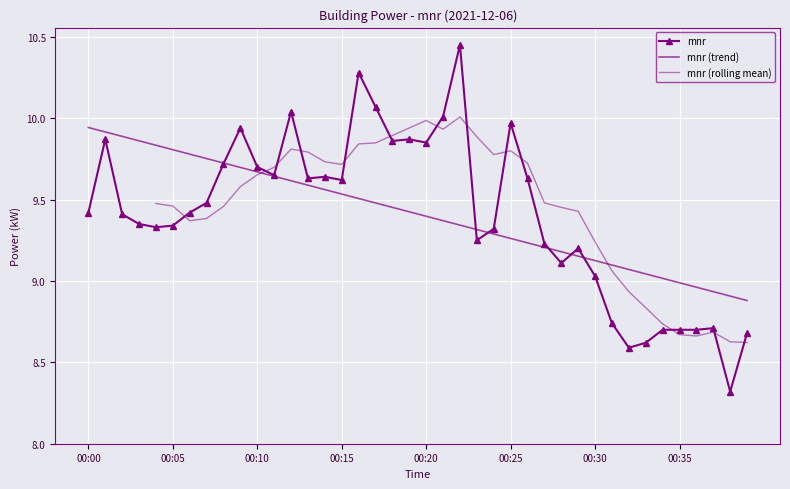

What is the ratio of the value at 00:29 to the value at 00:22?

0.9